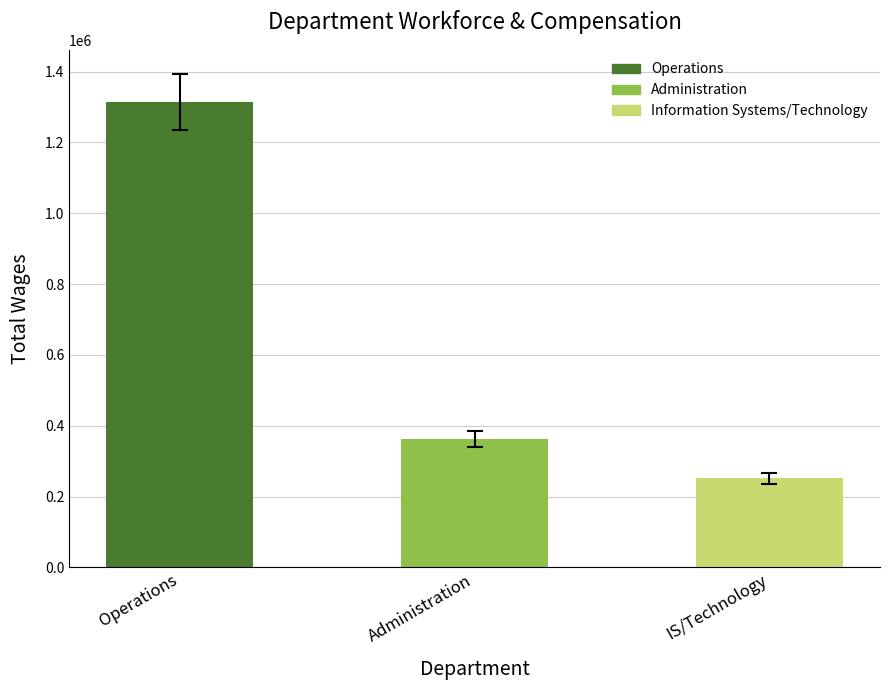

At which label does Employees reach its peak?

Operations